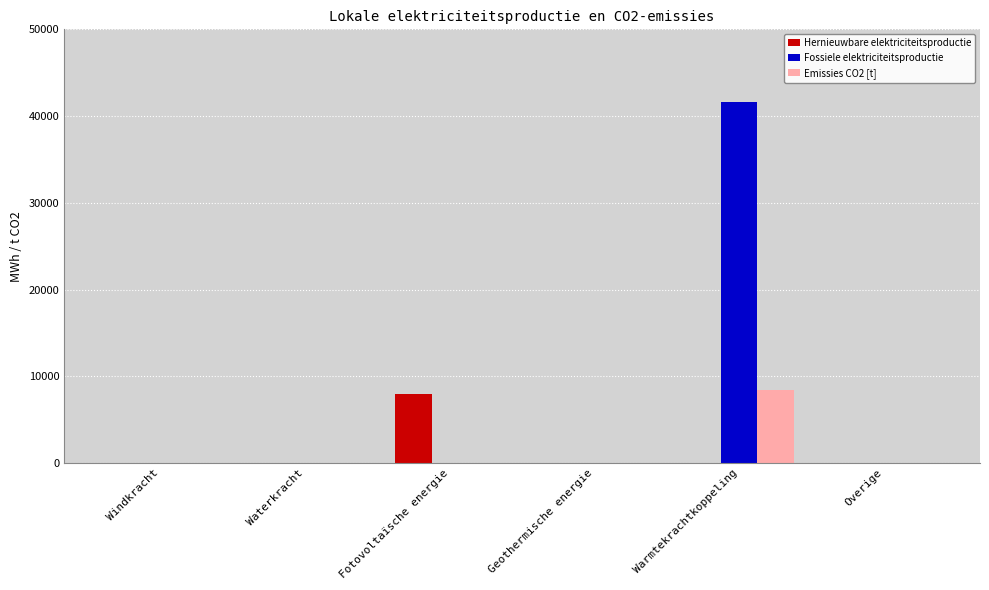

True or false: Emissies CO2 [t] has a value of -3968.4 at Overige.

False